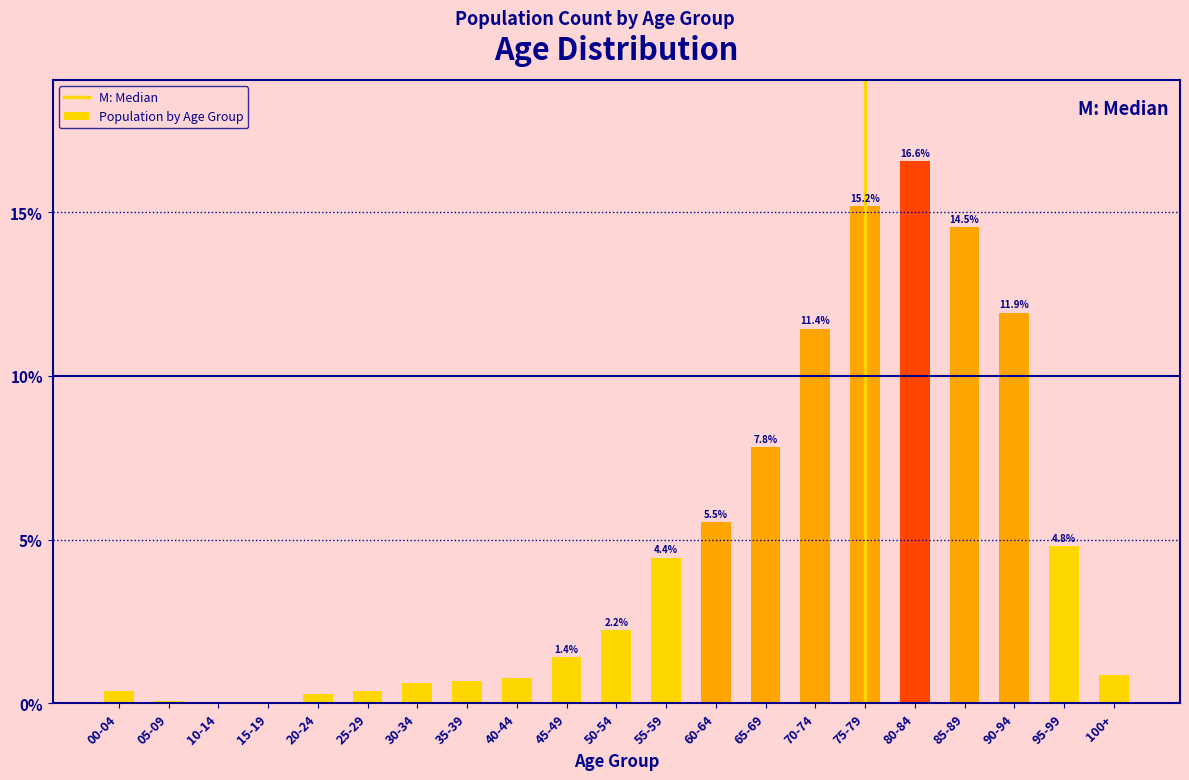

At which label is the value closest to 8?

65-69